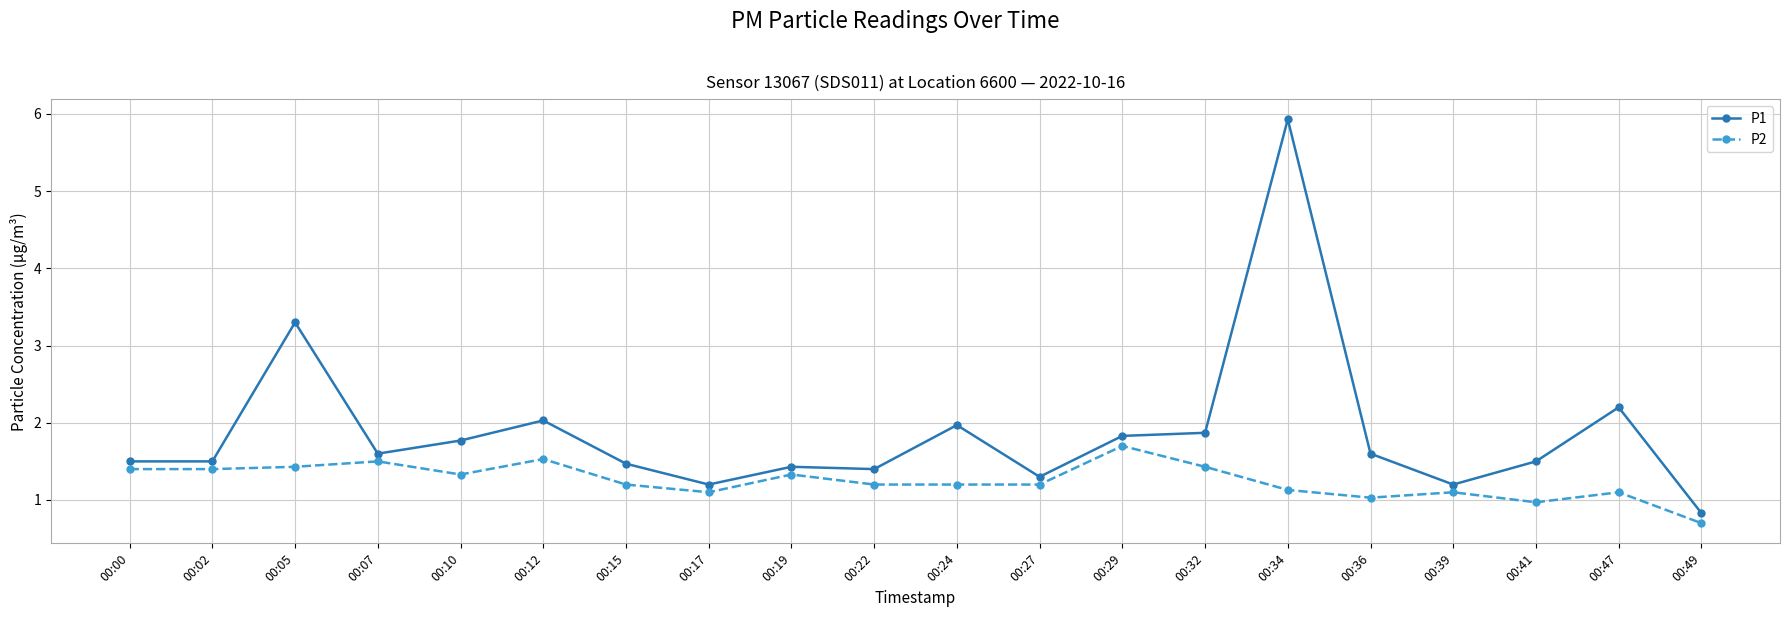

At how many categories does at least one series exceed 4?

1